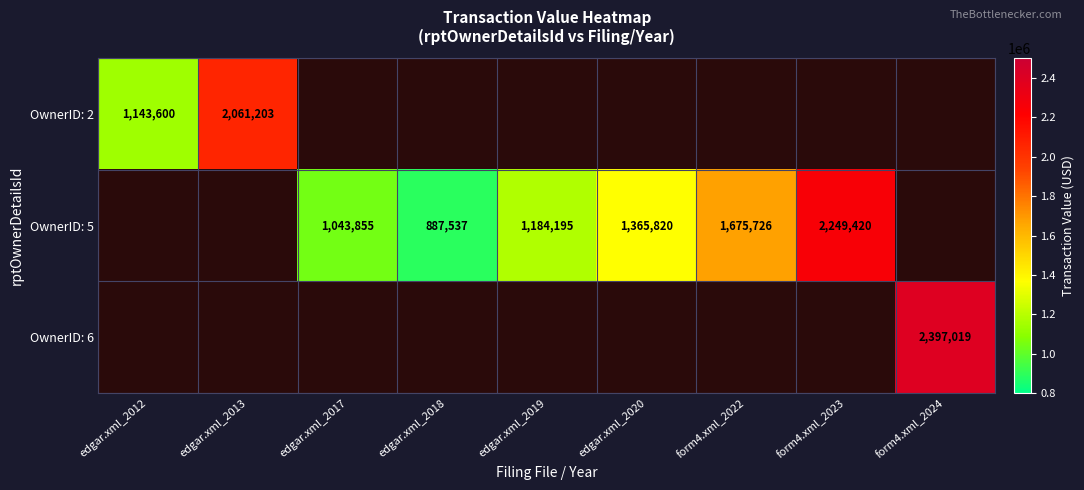

Is it true that OwnerID: 5 equals 626392 at edgar.xml_2017?

False